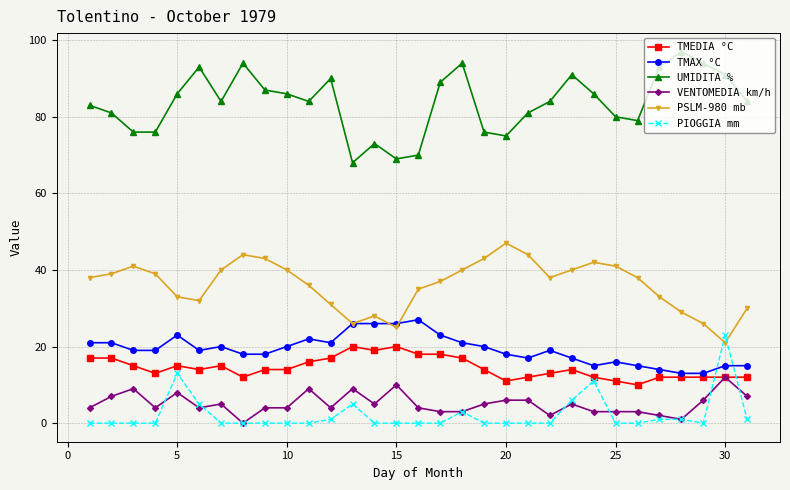

True or false: UMIDITA % and TMEDIA °C cross at least once.

False